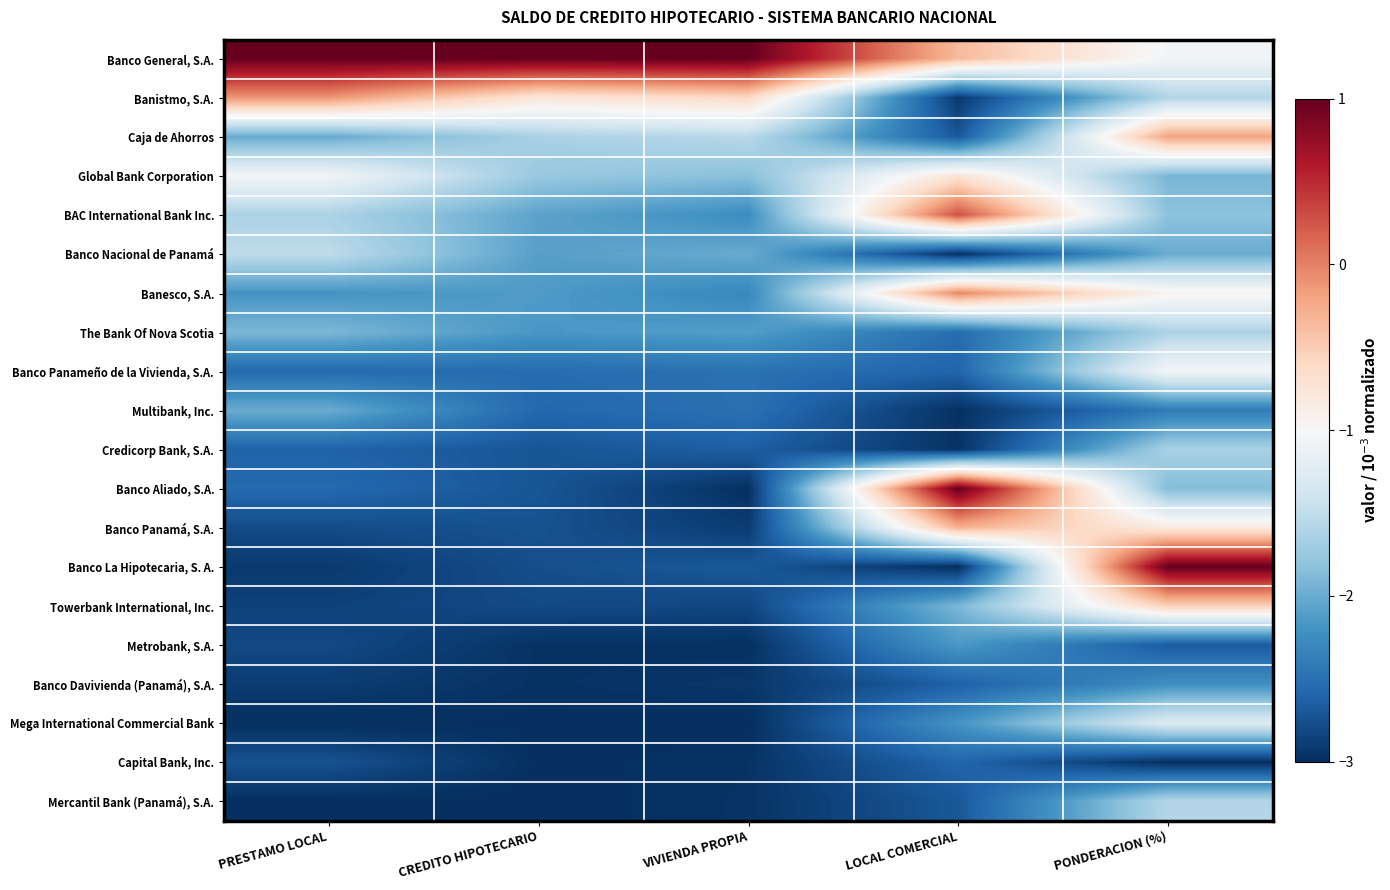

Between PRESTAMO LOCAL and PONDERACION (%), which is larger?

PRESTAMO LOCAL